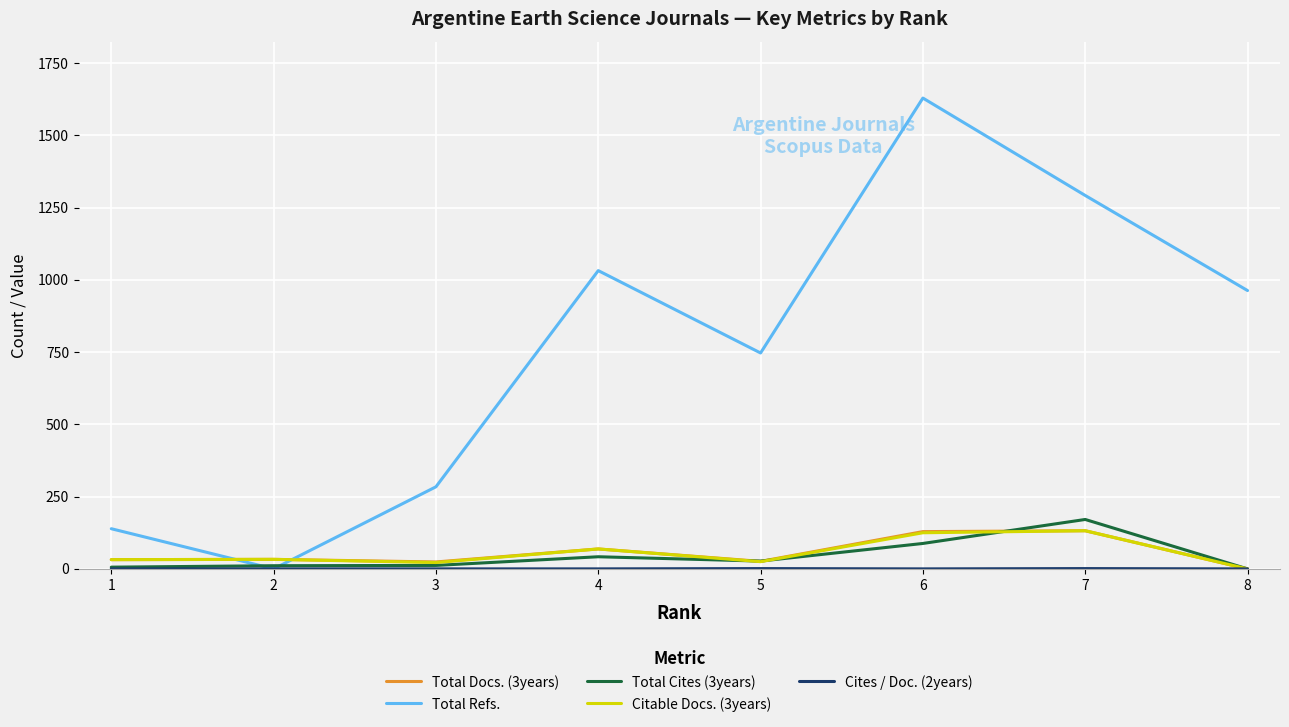

Does the chart have visible grid lines?

Yes